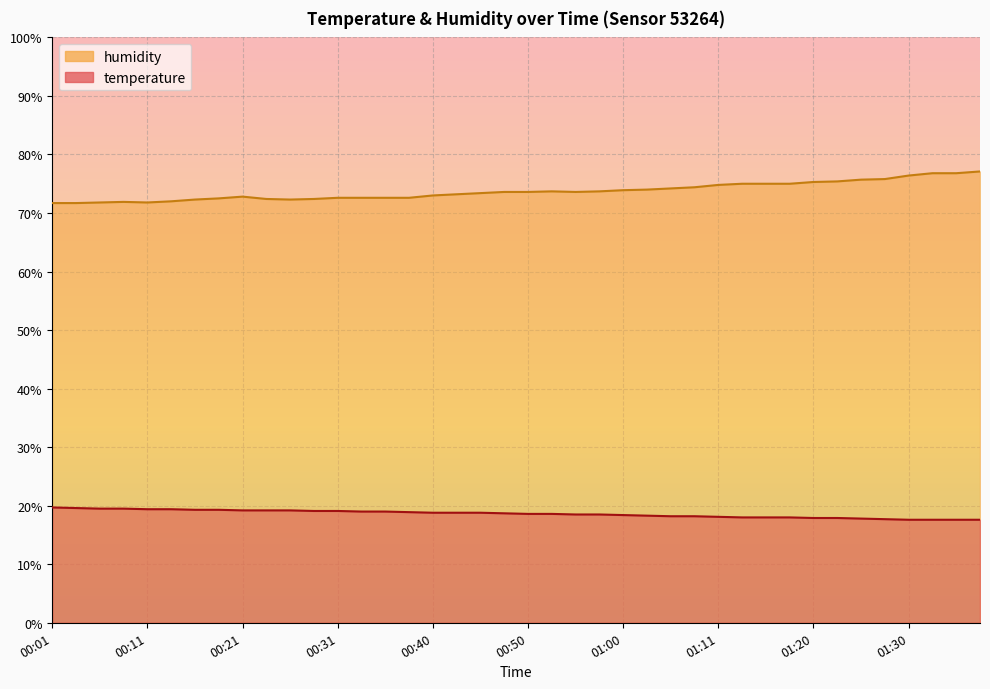

Where is the first local minimum for humidity?

00:11